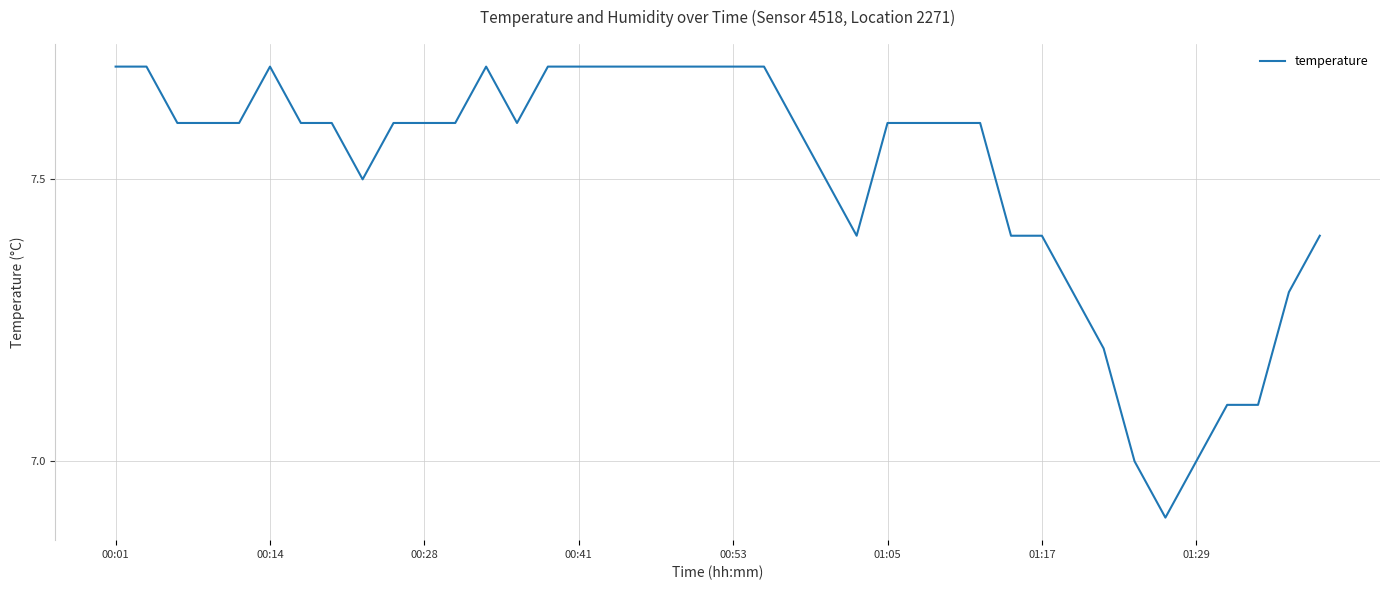

How many distinct data groups are displayed?

1